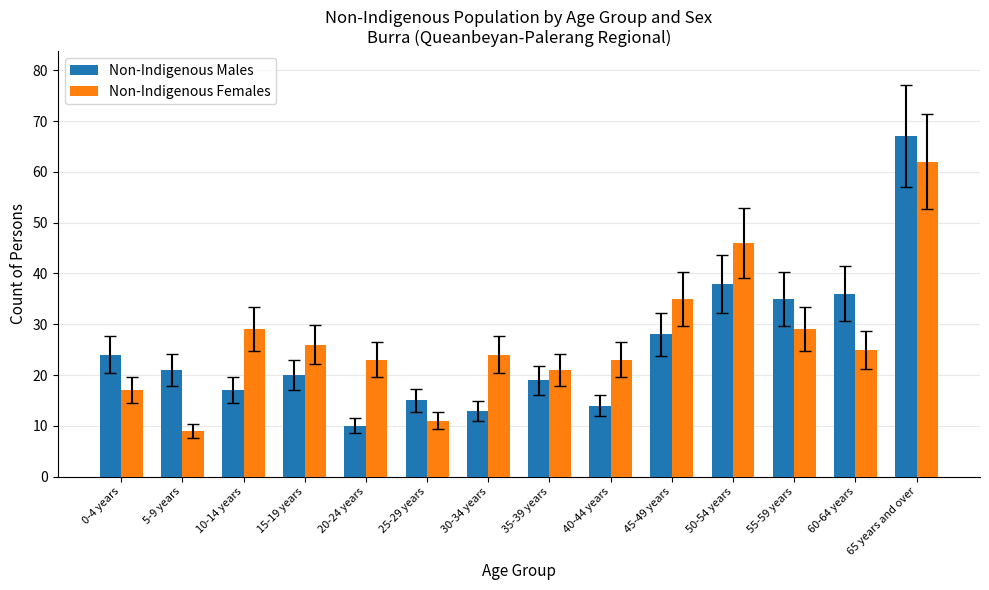

What is the difference between the second highest and second lowest values in the Non-Indigenous Females series?

35